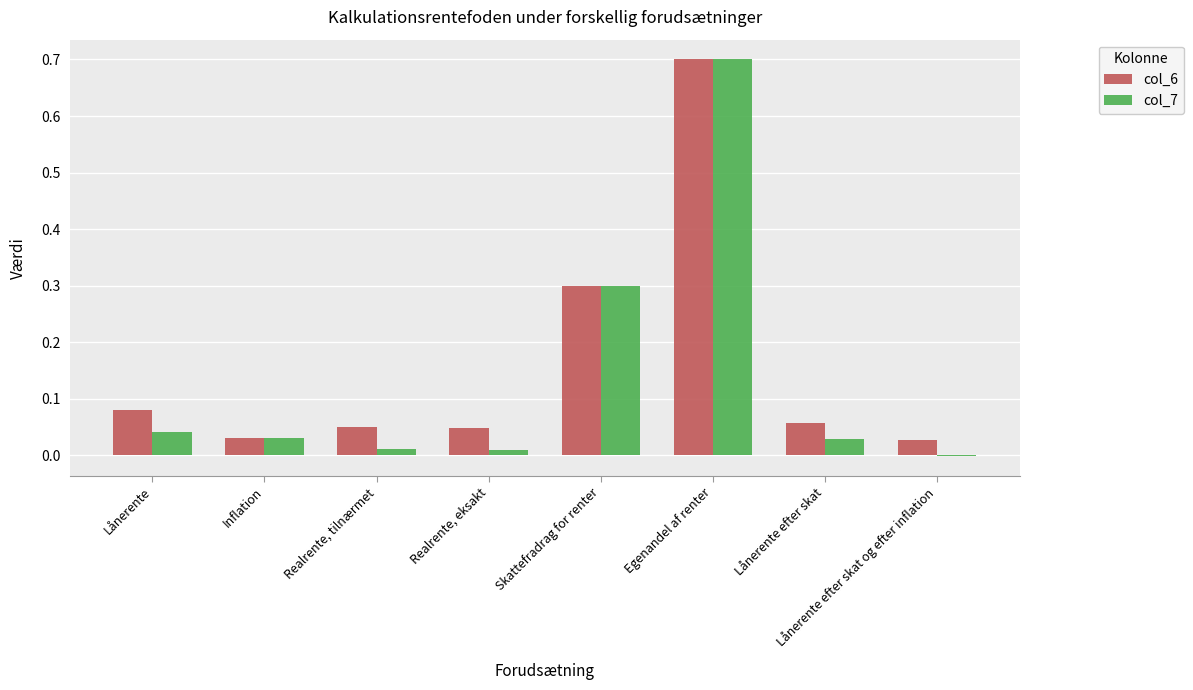

How many data points in col_7 are above 0?

7